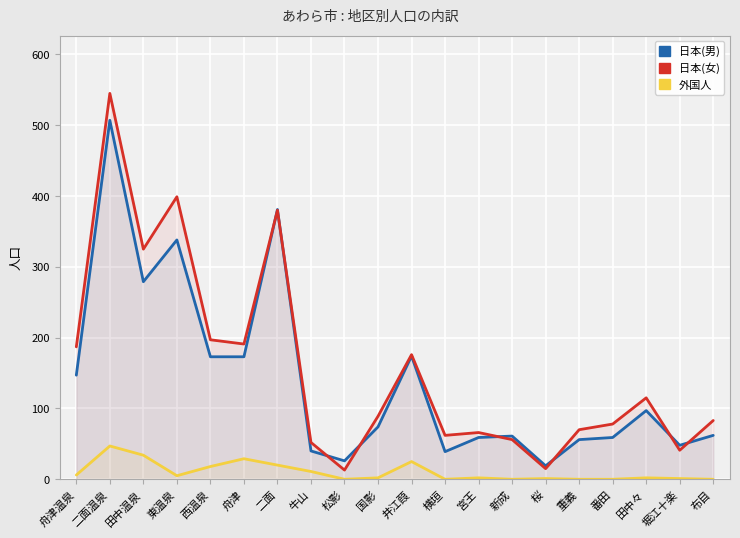

True or false: 外国人 has a value of 2 at 国影.

True